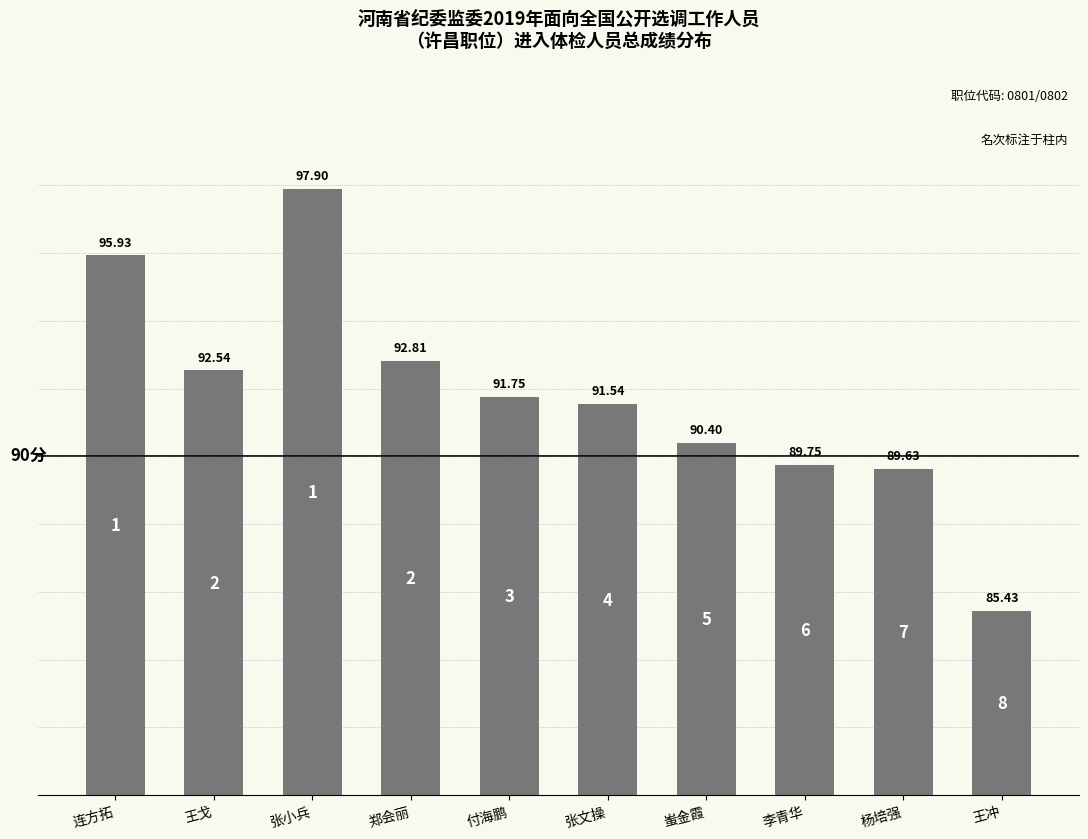

Reading left to right, transcribe all the data shown in this chart.

95.9	92.5	97.9	92.8	91.8	91.5	90.4	89.8	89.6	85.4